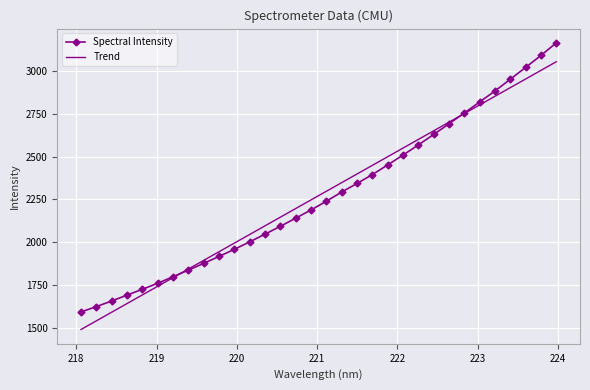

What is the minimum value for Trend?

1490.3